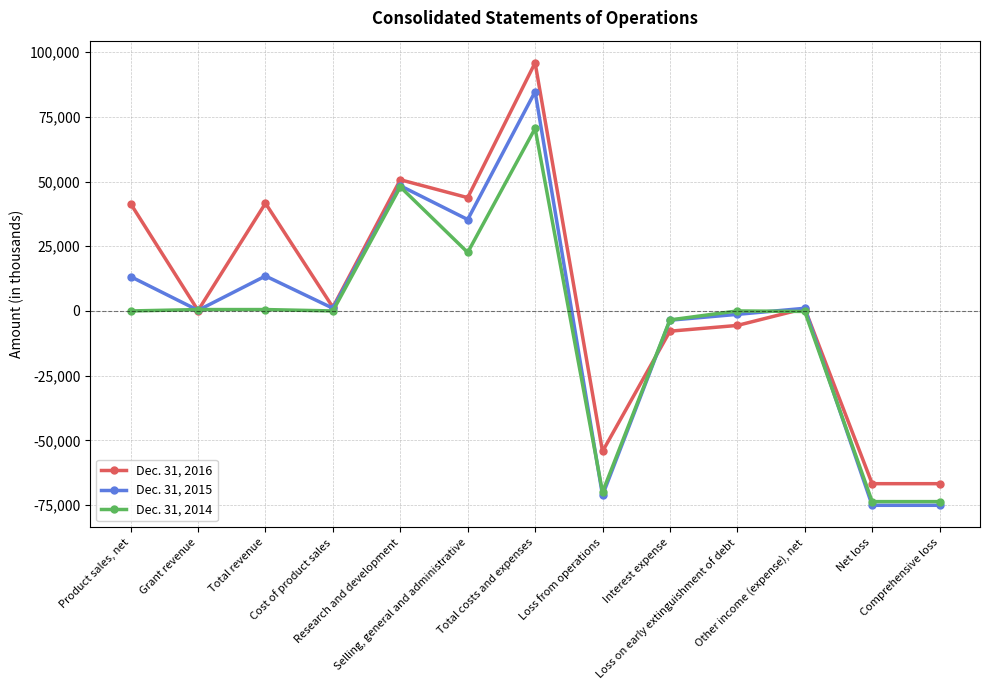

Rank the series by their maximum value, from highest to lowest.

Dec. 31, 2016, Dec. 31, 2015, Dec. 31, 2014